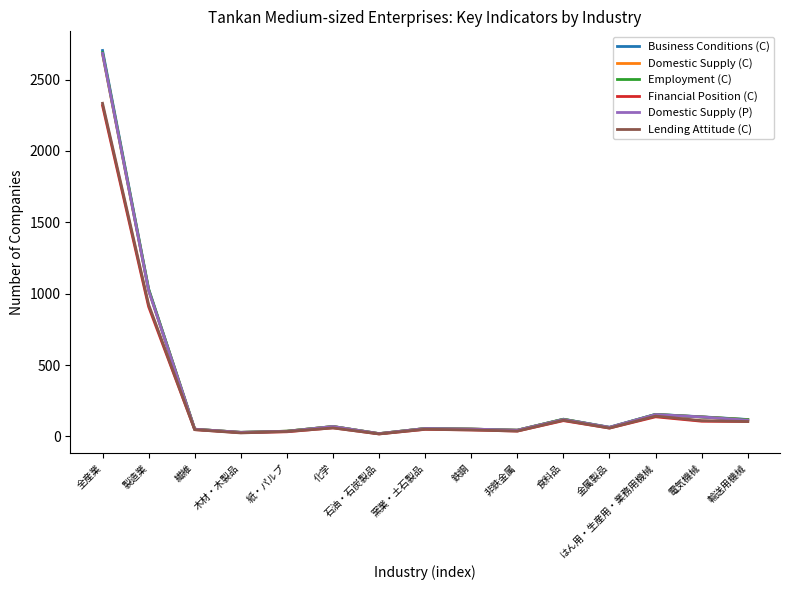

What is the average value of the Business Conditions (C) series?

312